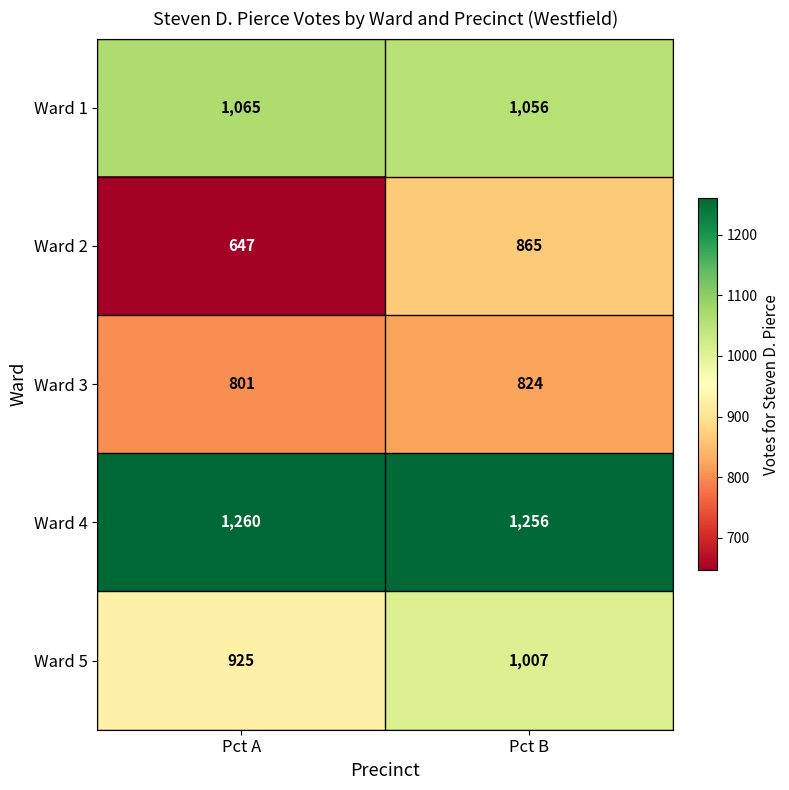

At which label is Ward 1 closest to 1060?

Pct B